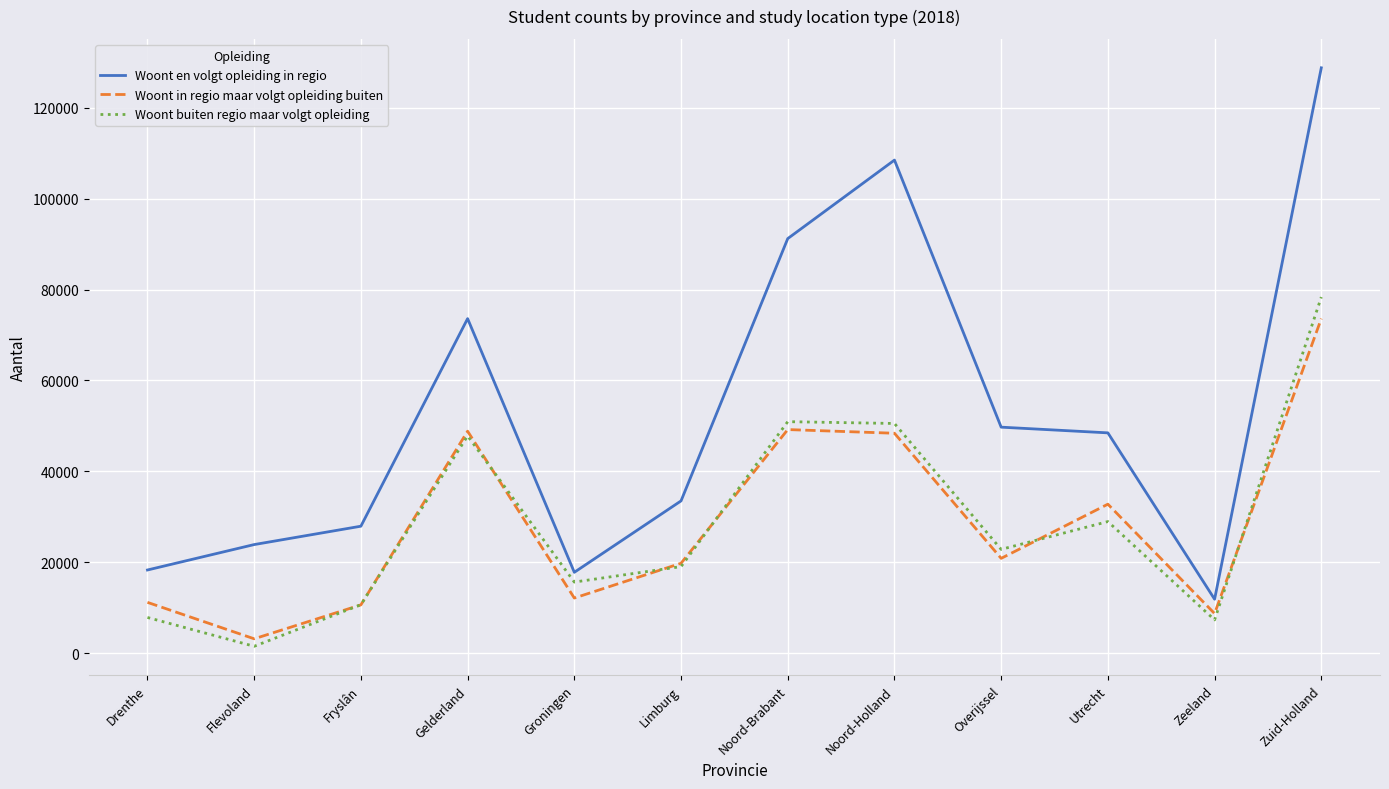

The Woont in regio maar volgt opleiding buiten series shows 84623 at Gelderland. True or false?

False